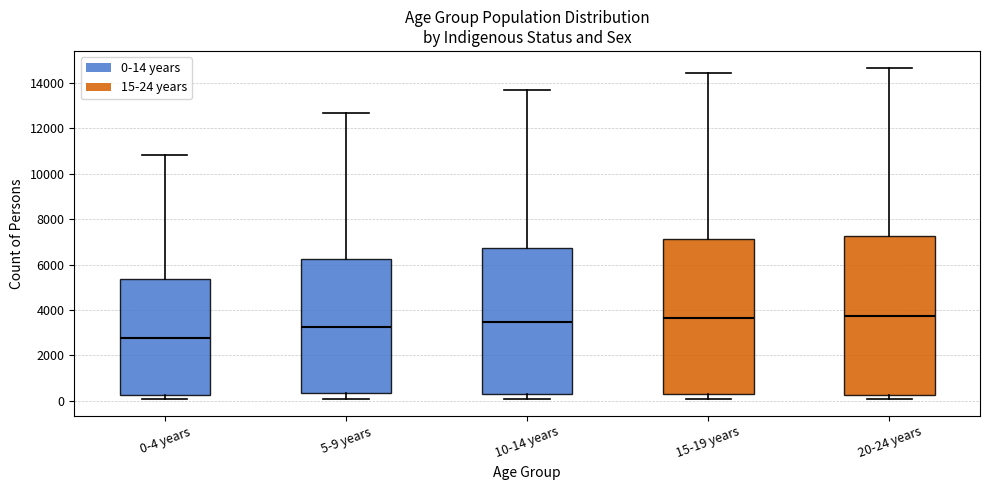

Which box's median line is the lowest?

0-4 years